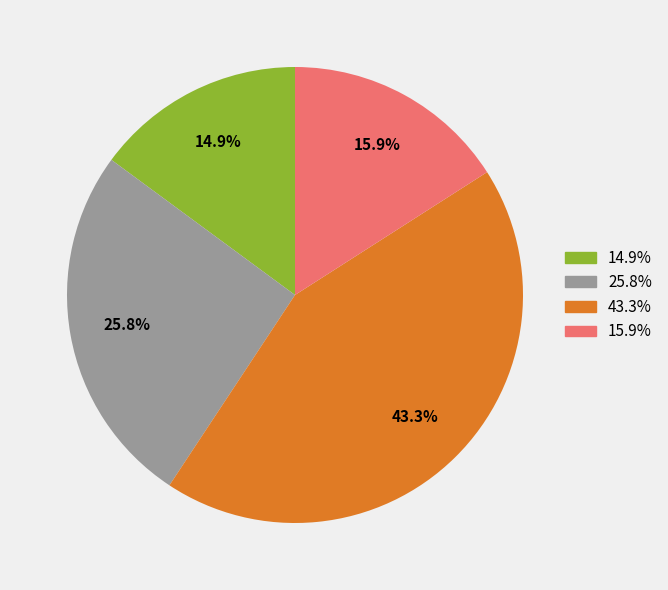

Is there a majority slice in this chart?

No